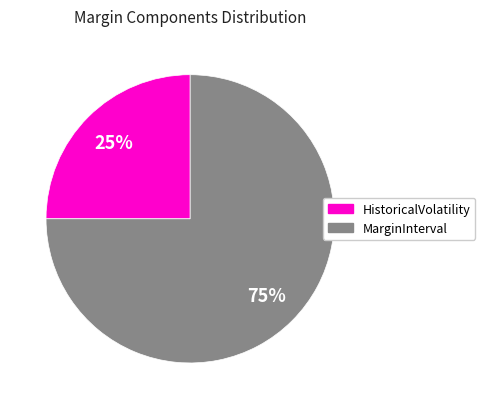

To the nearest percent, what is the difference between the largest and smallest slice percentages?

50%